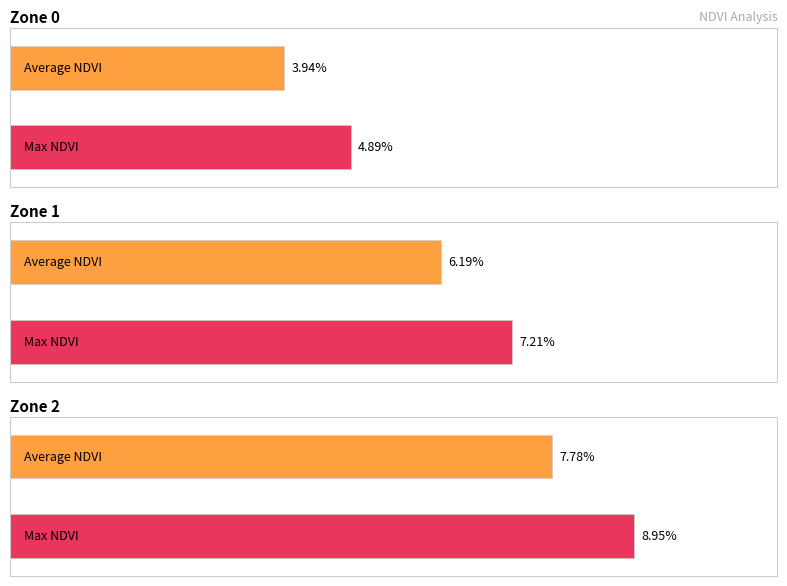

Does the chart contain any negative values?

No